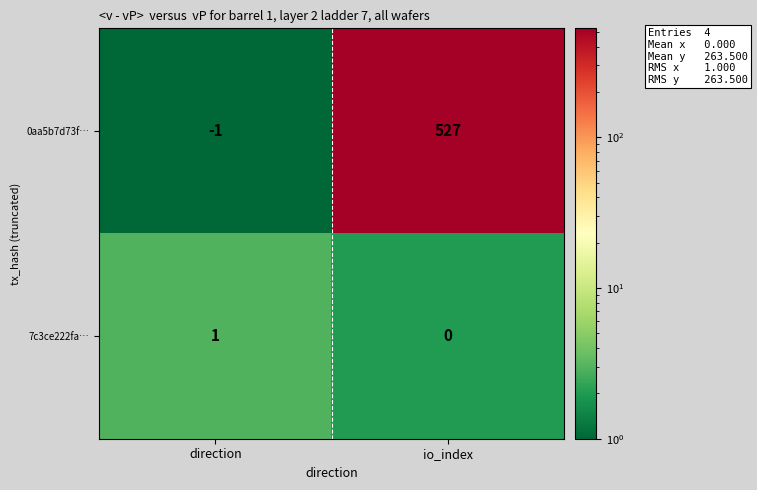

Which label corresponds to the smallest value in the chart?

direction